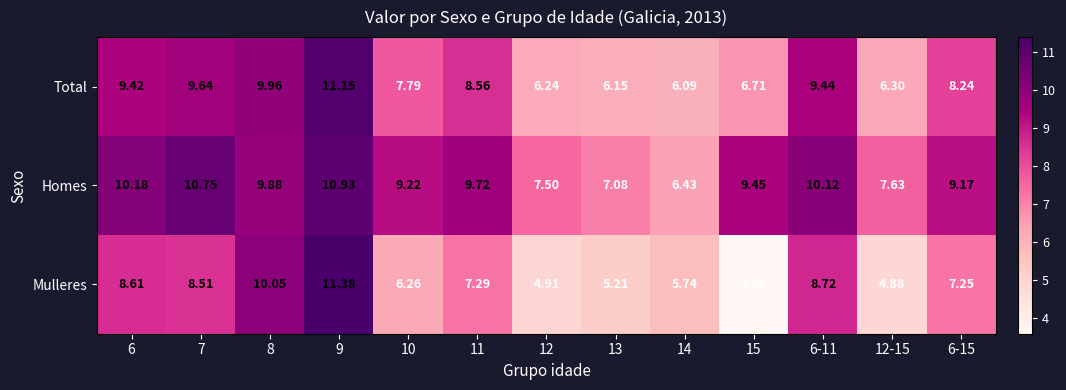

What is the maximum value shown in the chart?

11.4